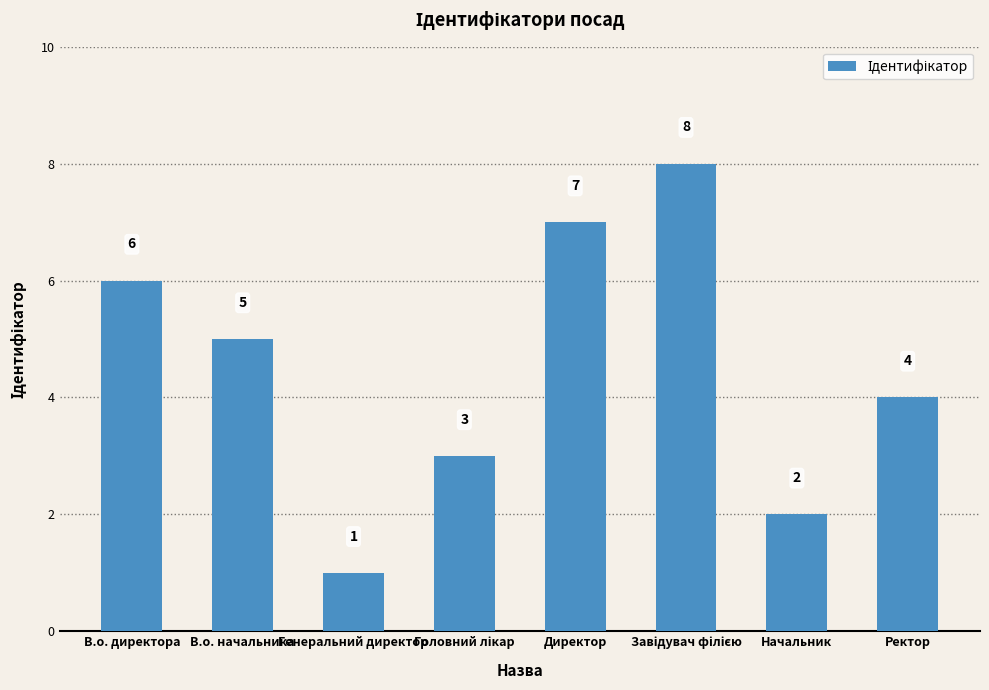

What is the greatest value displayed?

8